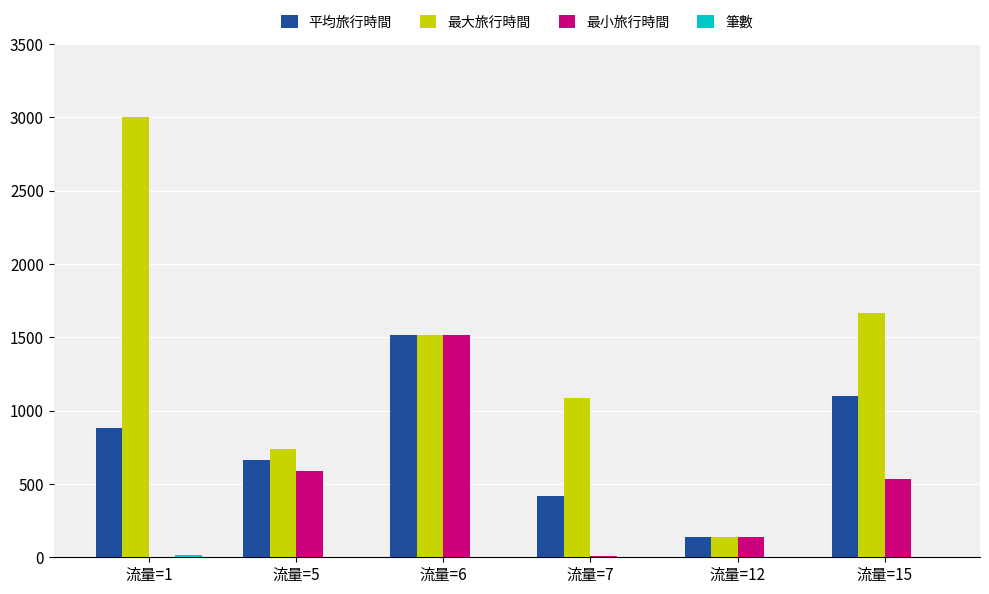

At which label is 最大旅行時間 closest to 1568?

流量=6